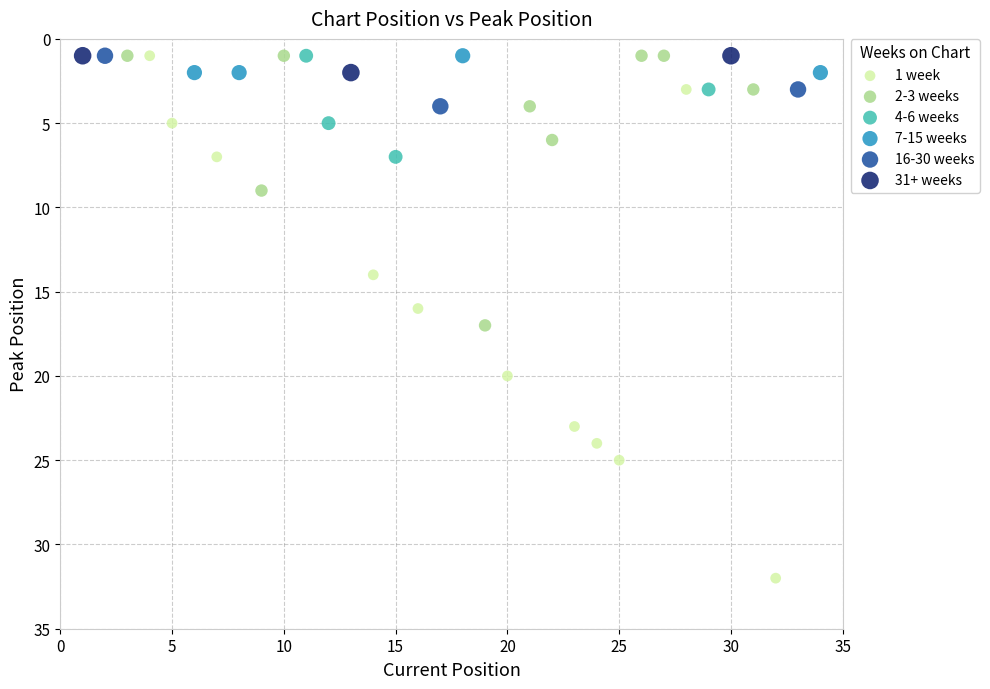

Which series reaches the maximum Y coordinate?

1 week